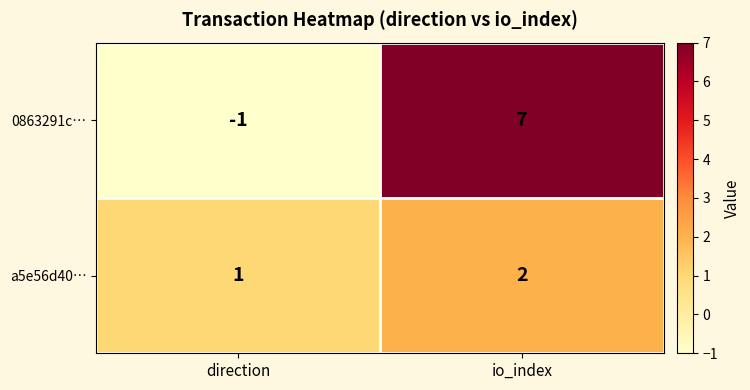

Reading left to right, list all the values displayed in this chart.

0863291c…: direction=-1	io_index=7
a5e56d40…: direction=1	io_index=2